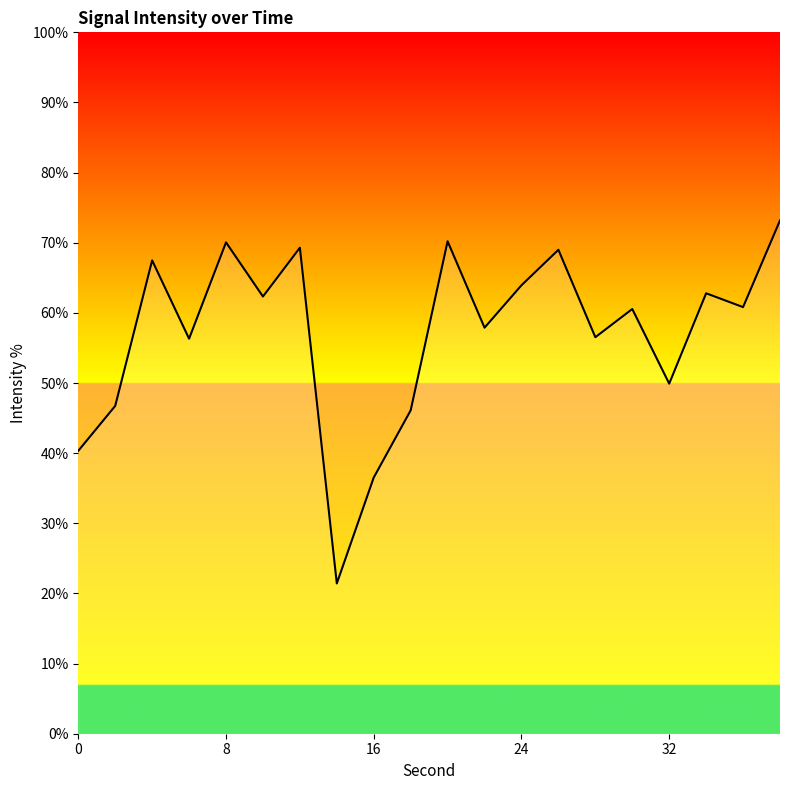

What is the average value?

57.1